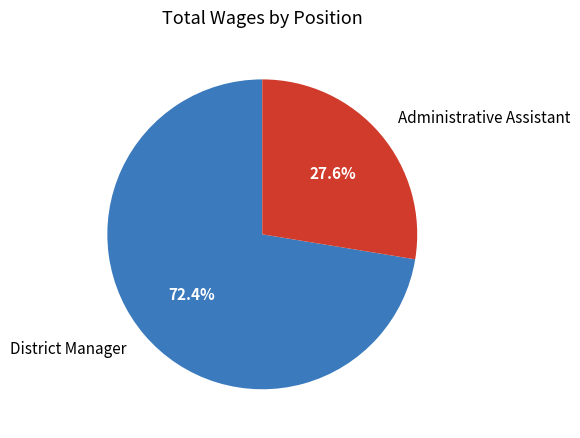

How many slices are in this pie chart?

2